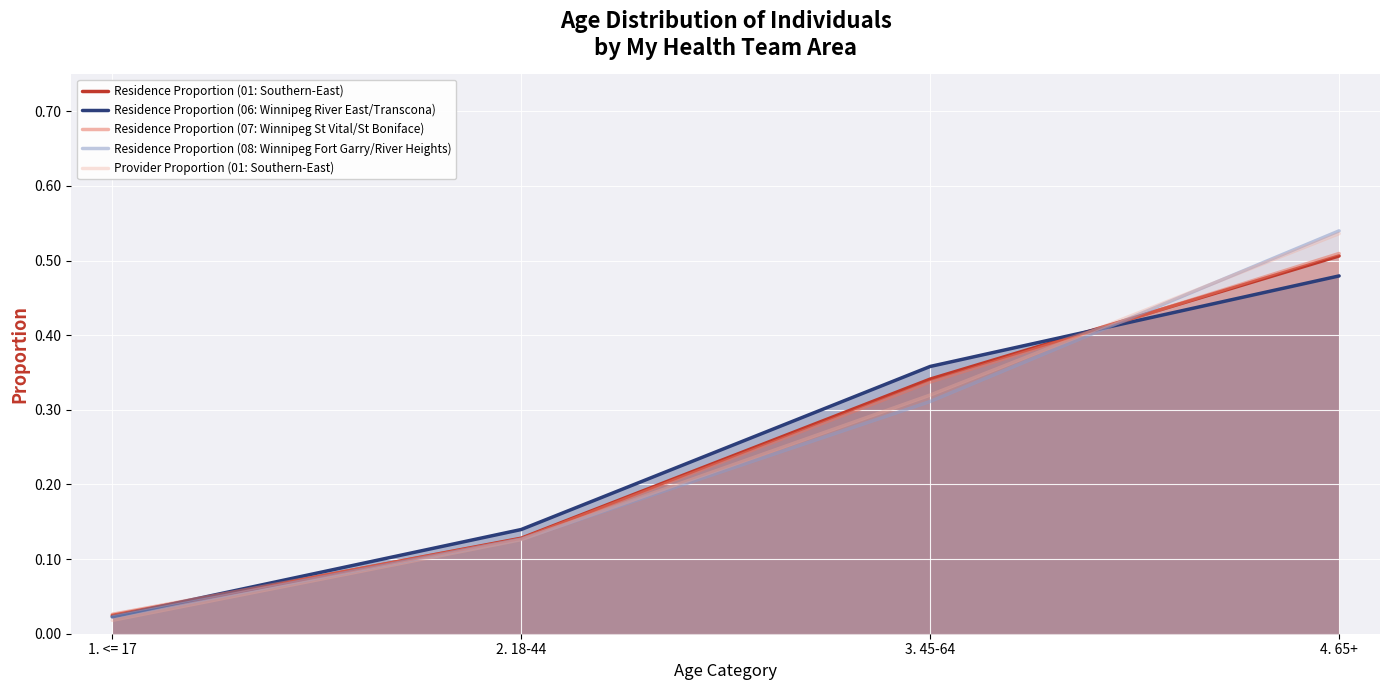

True or false: Residence Proportion (07: Winnipeg St Vital/St Boniface) and Residence Proportion (06: Winnipeg River East/Transcona) cross at least once.

True